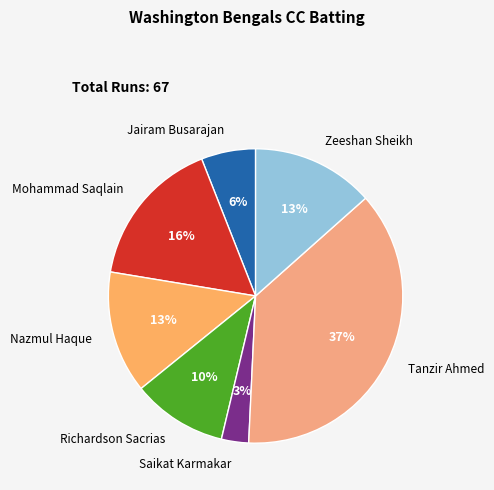

Approximately how many times larger is the value at Mohammad Saqlain compared to Zeeshan Sheikh?

1.2